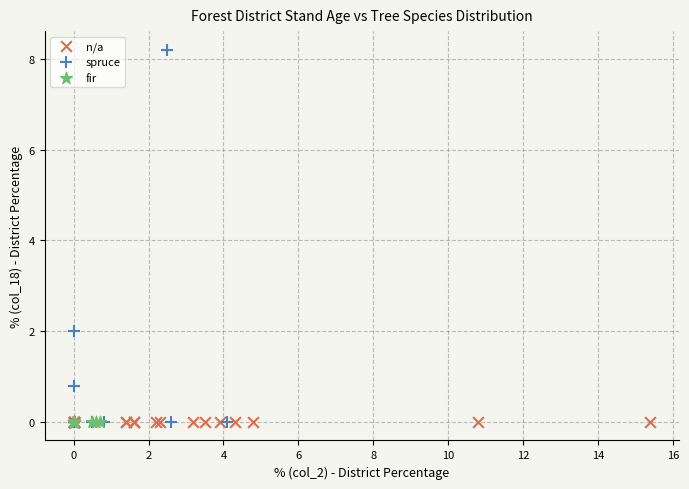

Which series contains the highest Y value?

spruce